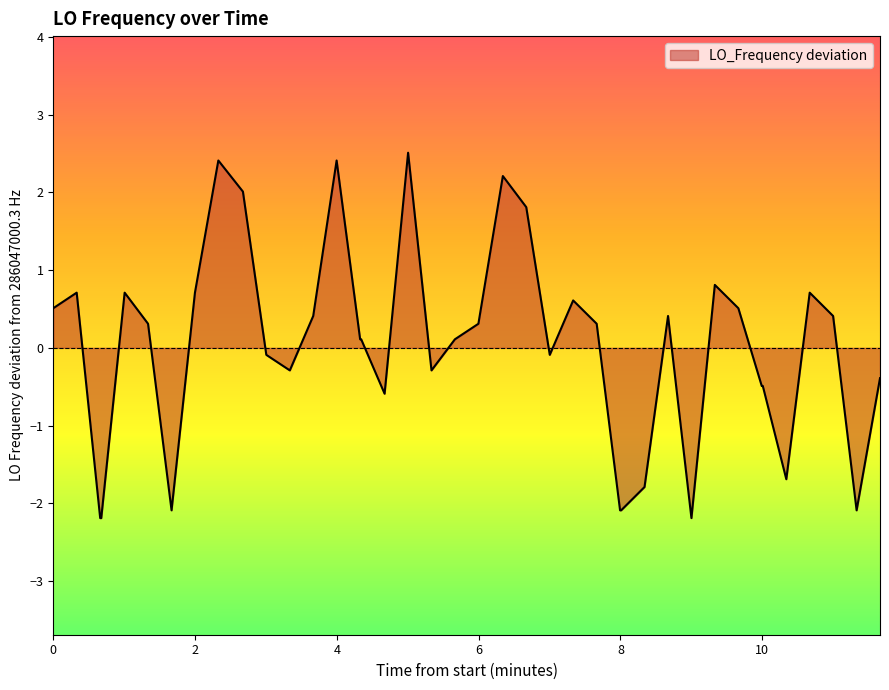

What is the minimum value shown in the chart?

-2.2